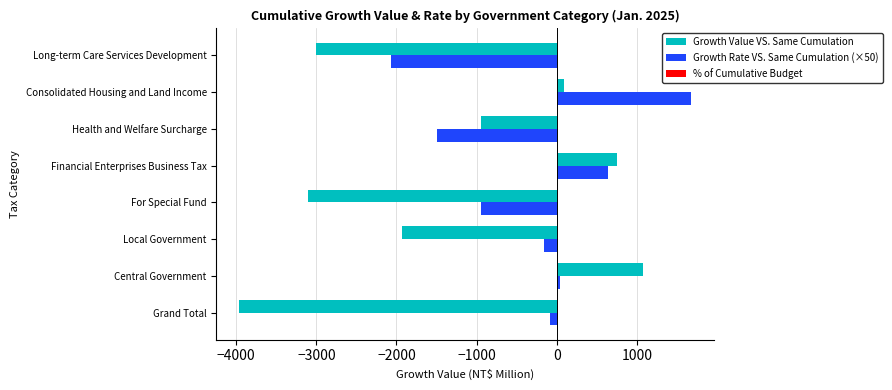

What is the minimum value for Growth Rate VS. Same Cumulation (×50)?

-2065